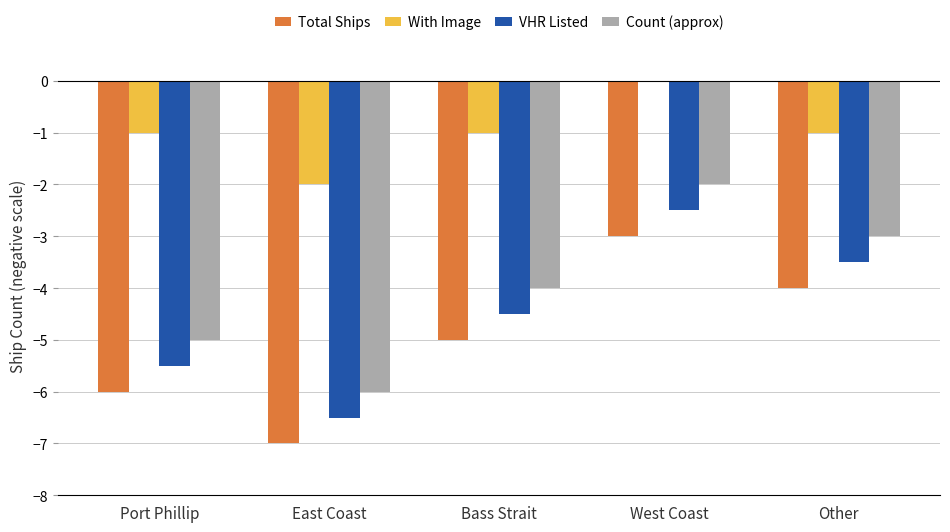

Reading right to left, transcribe all the data shown in this chart.

Total Ships: -4.0	-3.0	-5.0	-7.0	-6.0
With Image: -1.0	0.0	-1.0	-2.0	-1.0
VHR Listed: -3.5	-2.5	-4.5	-6.5	-5.5
Count (approx): -3.0	-2.0	-4.0	-6.0	-5.0